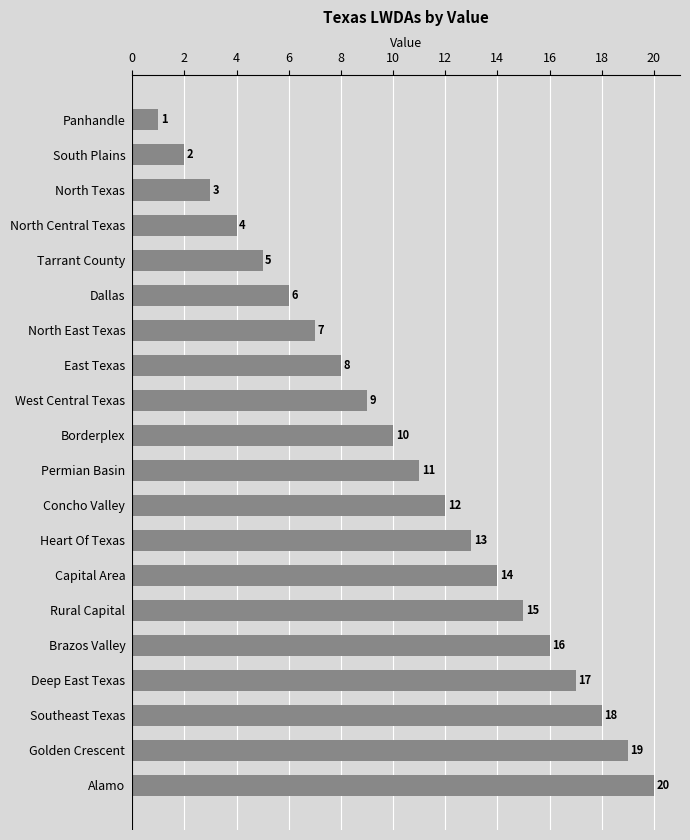

Is it true that the value at Deep East Texas is 17?

True